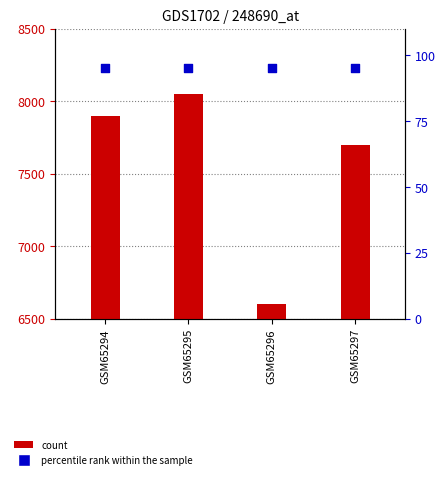

At which category is the sum across all series the highest?

GSM65295